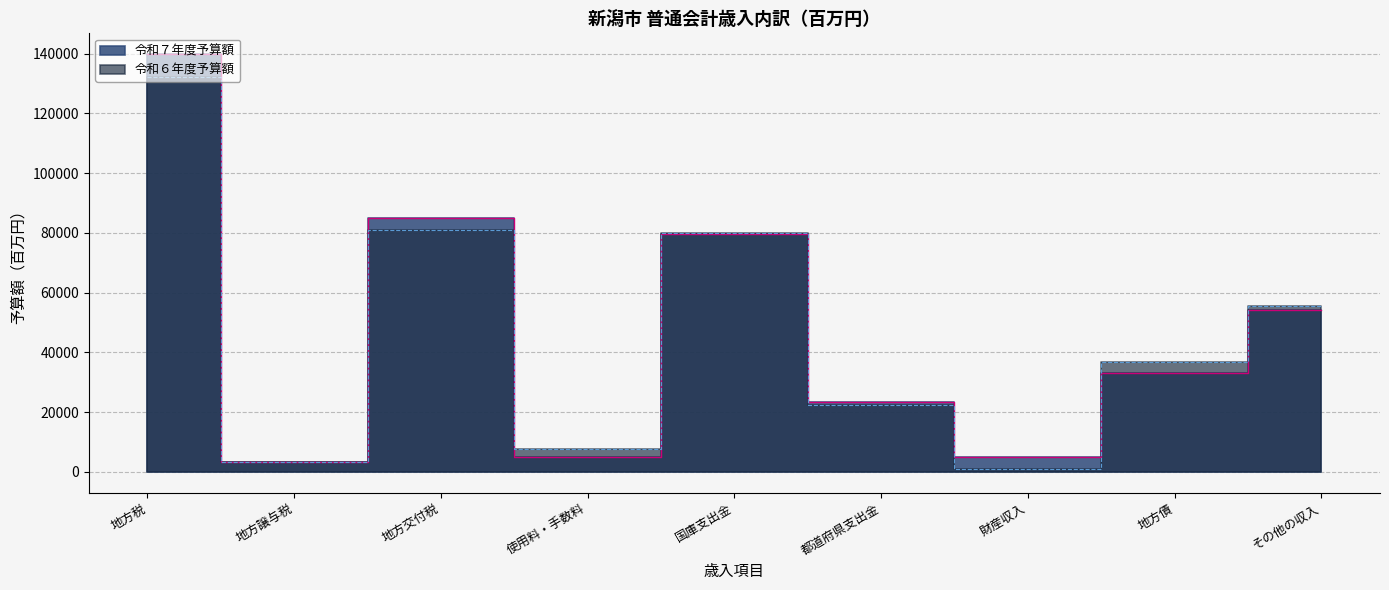

Reading left to right, transcribe all the data shown in this chart.

令和７年度予算額: 139816	3221	84914	5082	79681	23312	5011	33143	54197
令和６年度予算額: 132240	3437	80919	7642	79884	22477	983	36828	55521